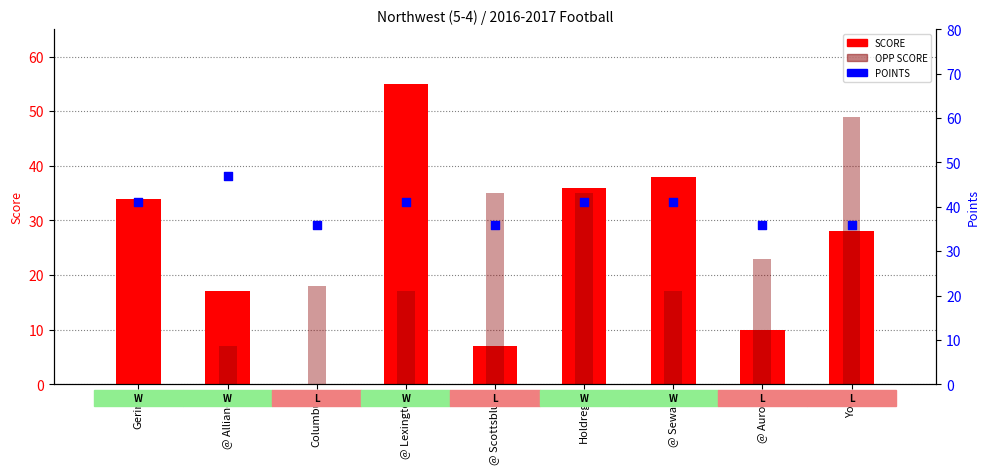

Is the value of SCORE at @ Scottsbluff greater than the value of POINTS at @ Lexington?

No